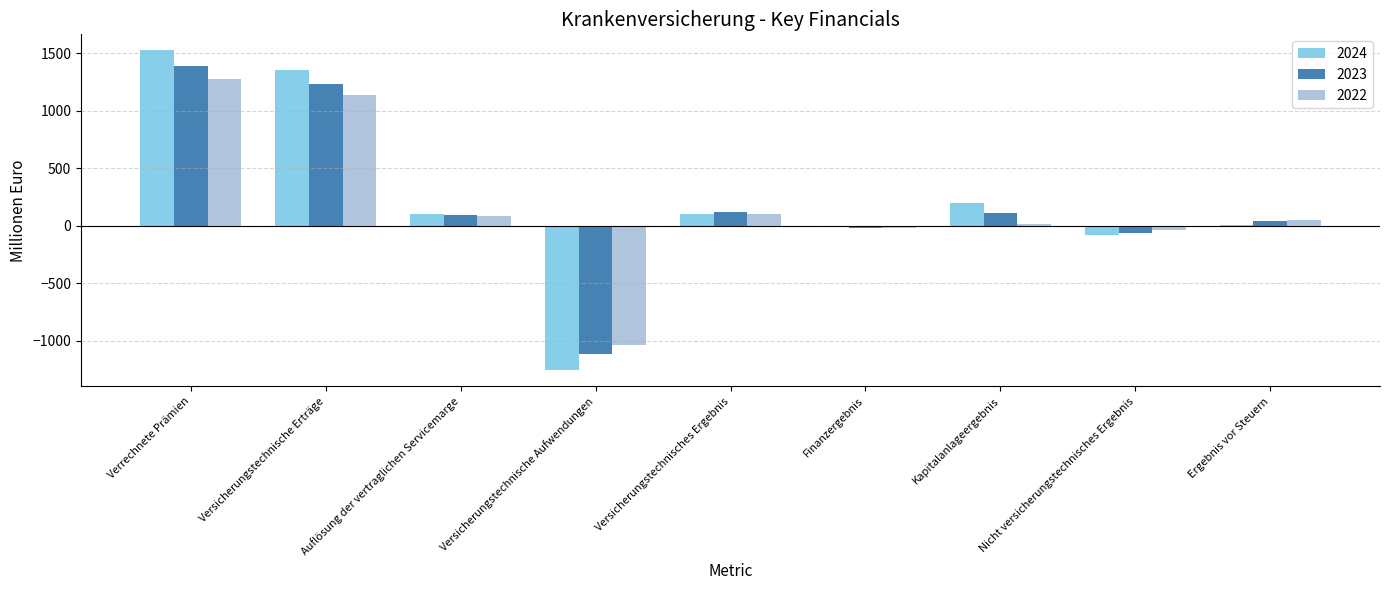

At which category is the sum across all series the highest?

Verrechnete Prämien